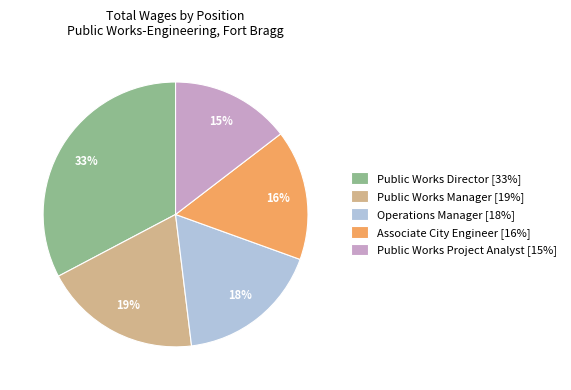

The Operations Manager slice represents 9% of the pie. True or false?

False